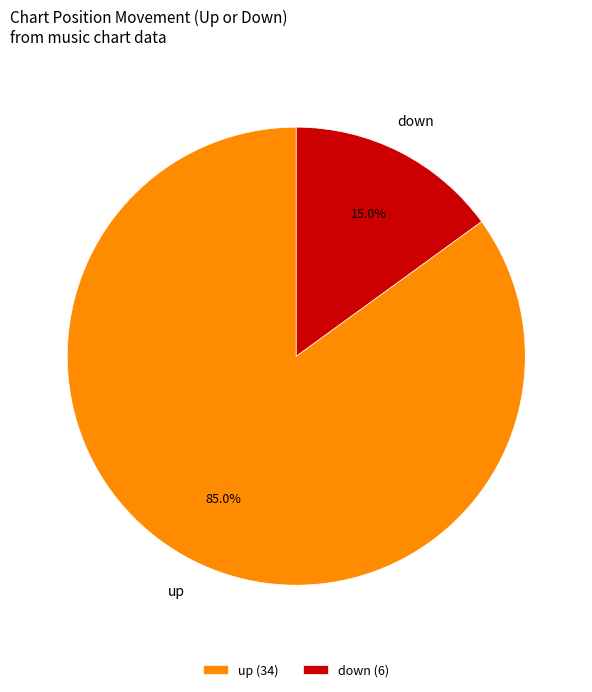

What portion of the pie excludes up?

15.0%